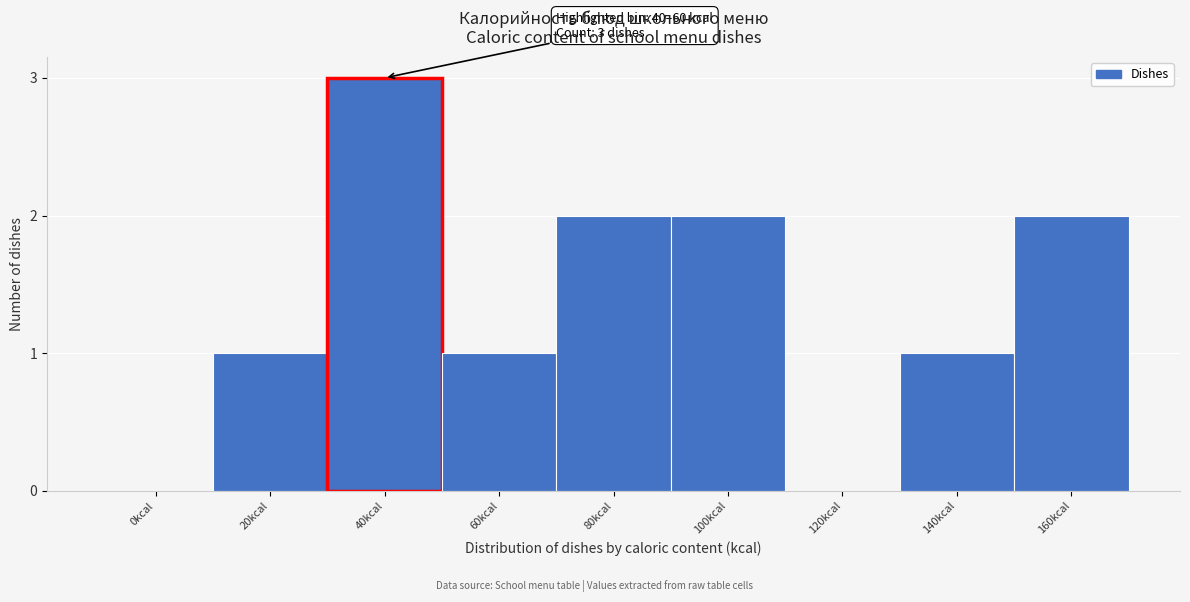

Reading right to left, what are all the values shown in this chart?

160kcal=2	140kcal=1	120kcal=0	100kcal=2	80kcal=2	60kcal=1	40kcal=3	20kcal=1	0kcal=0